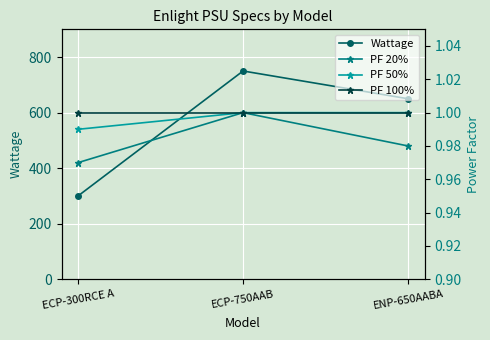

What is the maximum value for PF 20%?

1.0